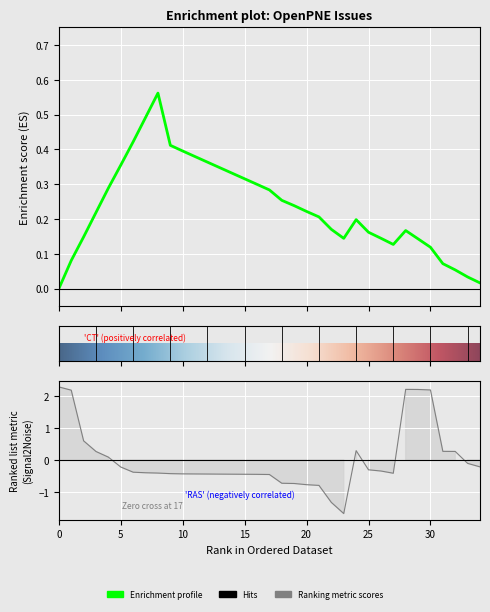

How many data points does each series have?

35